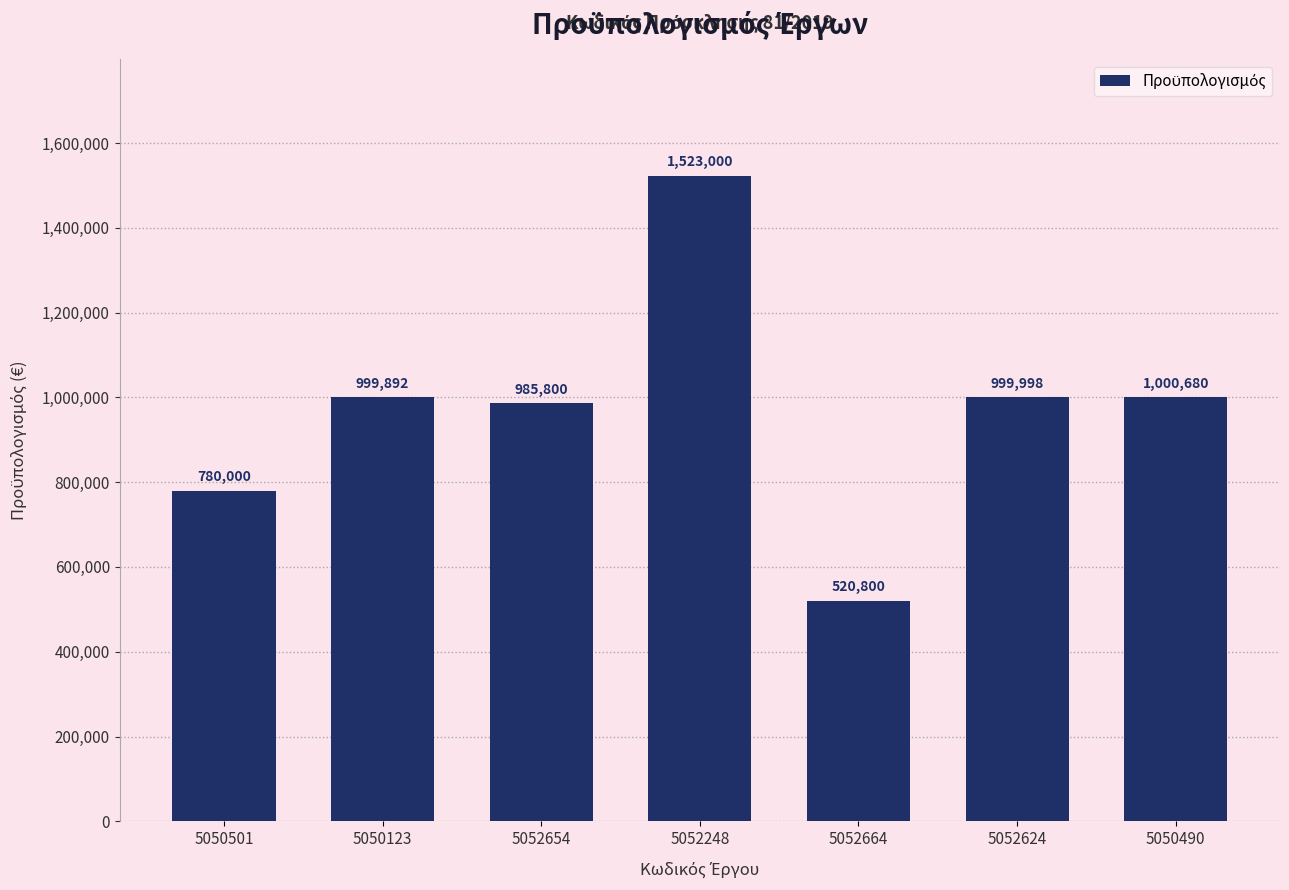

What is the approximate value at 5052248, to the nearest 10?

1523000